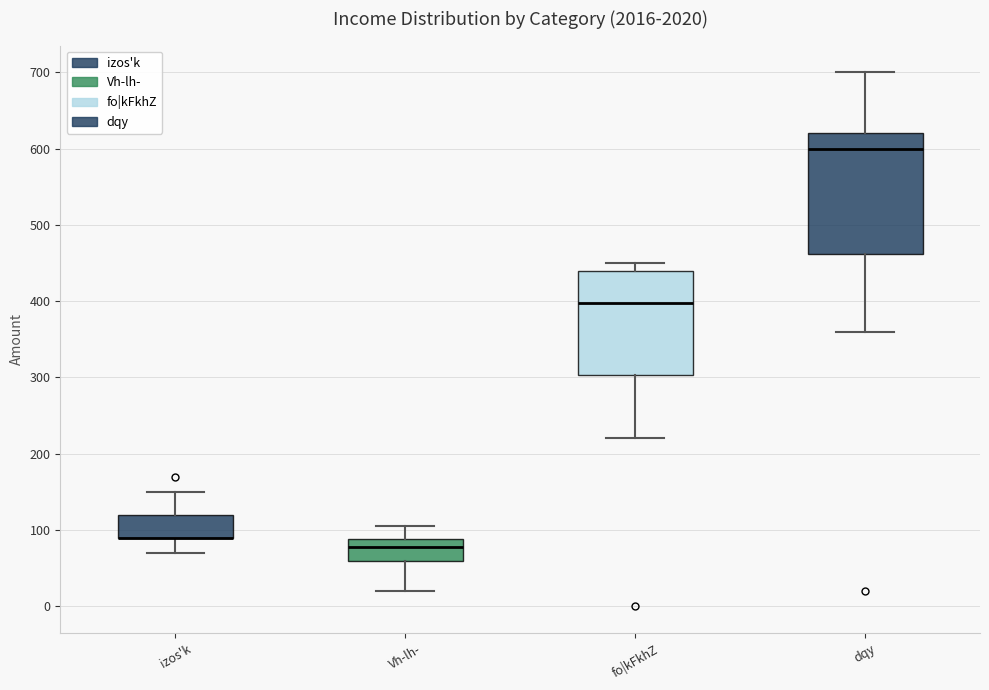

Reading left to right, read every box against the y-axis: the position of its median line, the range the box covers, and the ends of its whiskers. The values are not printed on the chart, so give them approximately, as read against the axis.

izos'k: median 90 (drawn on the box's lower edge), box 90 to 120, whiskers 70 to 150
Vh-lh-: median 80, box 60 to 90, whiskers 20 to 110
fo|kFkhZ: median 400, box 300 to 440, whiskers 220 to 450
dqy: median 600, box 460 to 620, whiskers 360 to 700